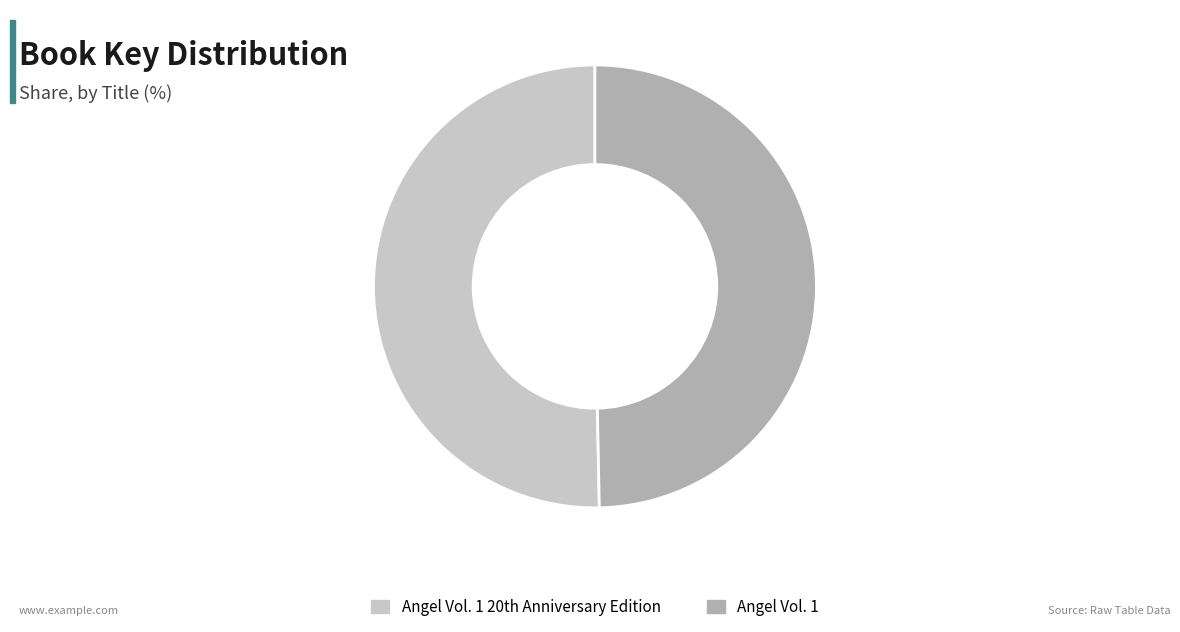

Which category has the biggest portion of the pie?

Angel Vol. 1 20th Anniversary Edition